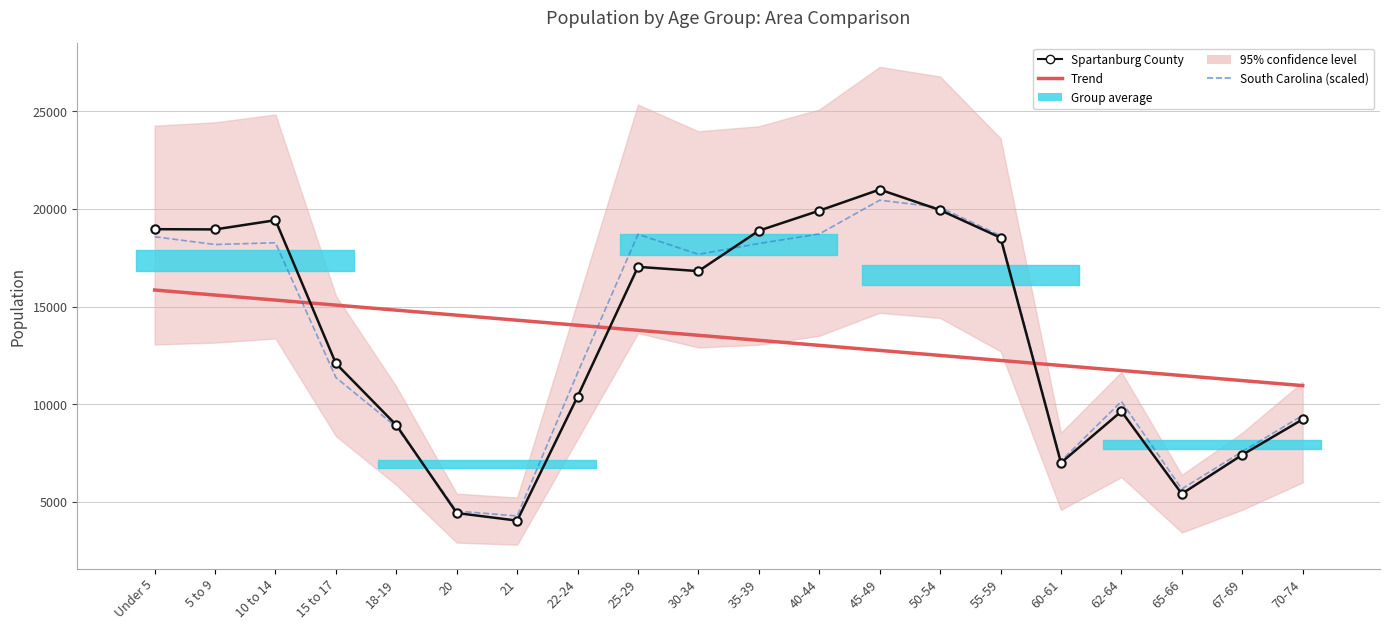

What is the minimum value for Spartanburg County?

4048.0